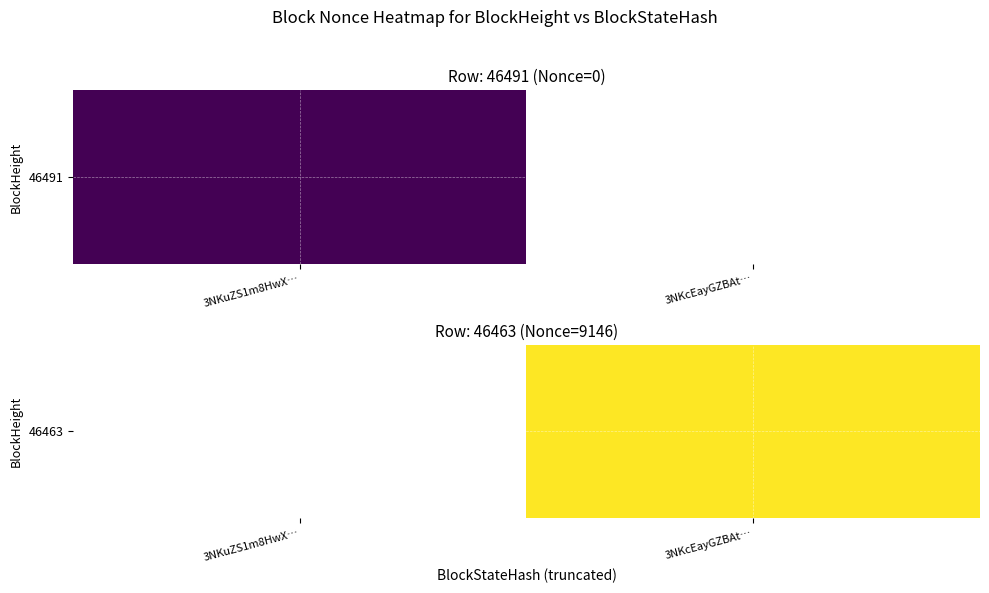

Rank the categories by value from lowest to highest.

3NKuZS1m8HwX…, 3NKcEayGZBAt…